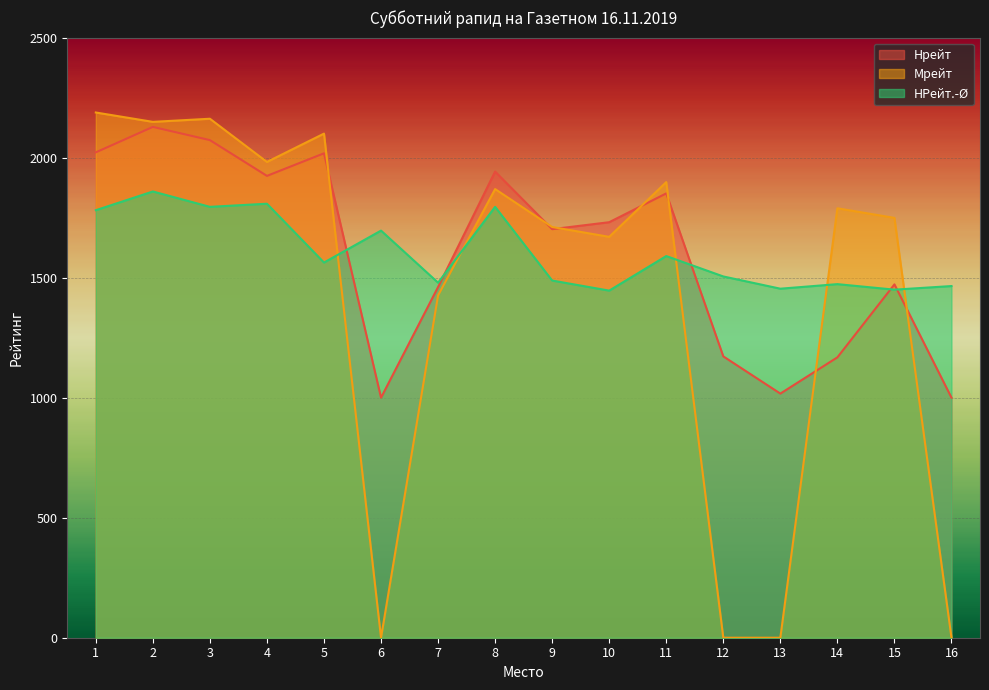

The value of Мрейт at 3 is 2162. True or false?

True